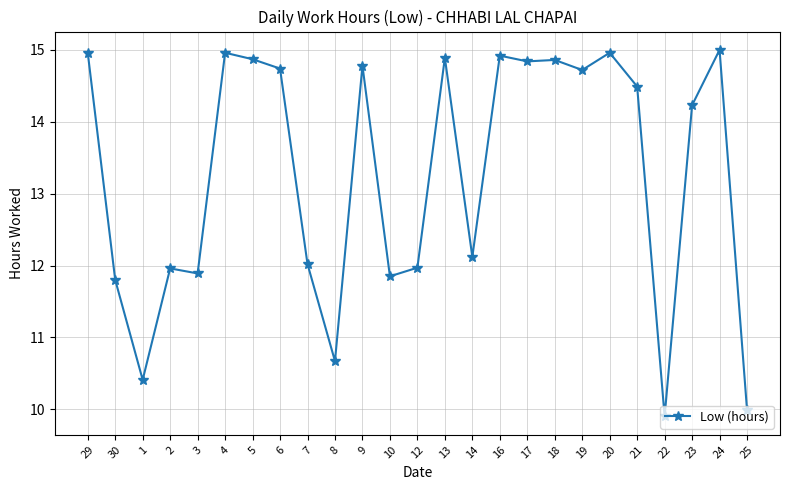

The value at 12 is 12.0. True or false?

True